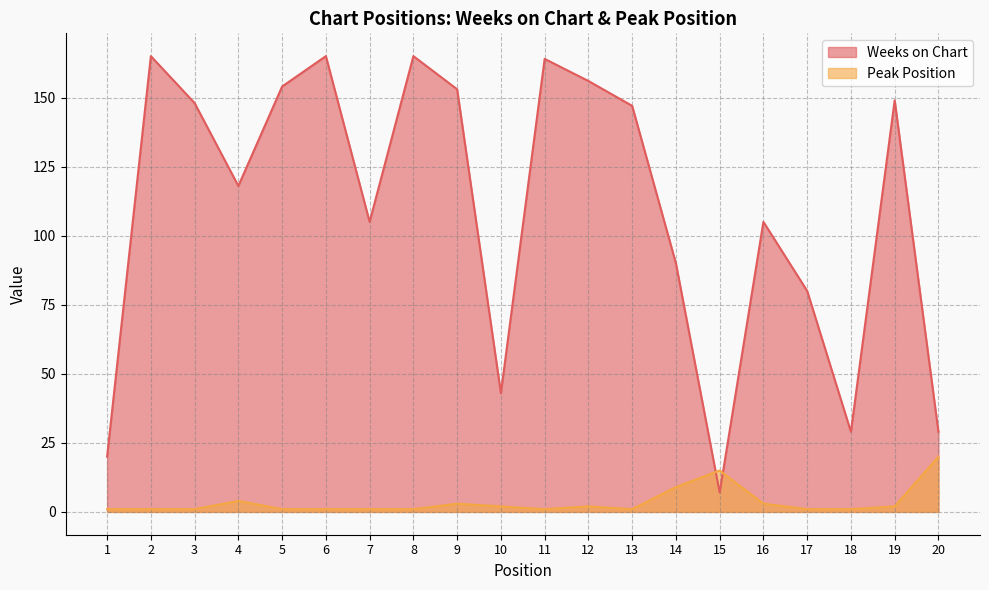

In Peak Position, how many points are lower than both neighbors (excluding endpoints)?

2